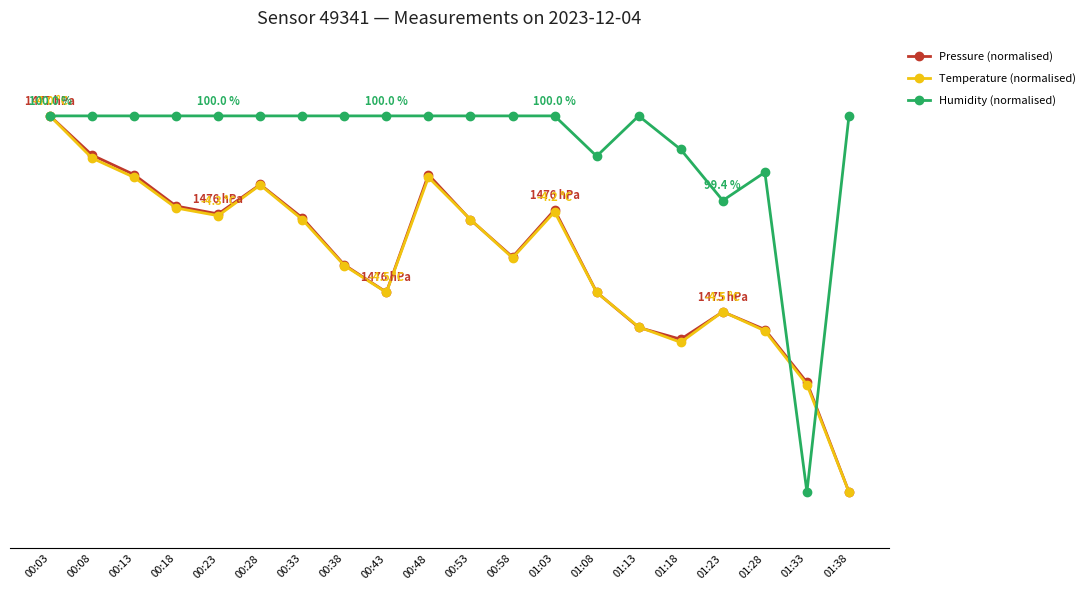

Which series has the largest total across all categories?

Humidity (normalised)